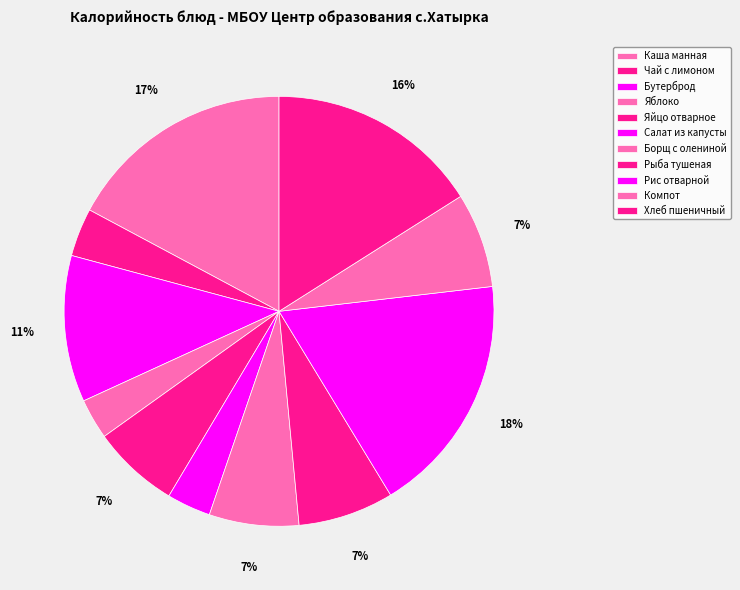

To the nearest percent, what percentage of the pie is Яблоко?

3%